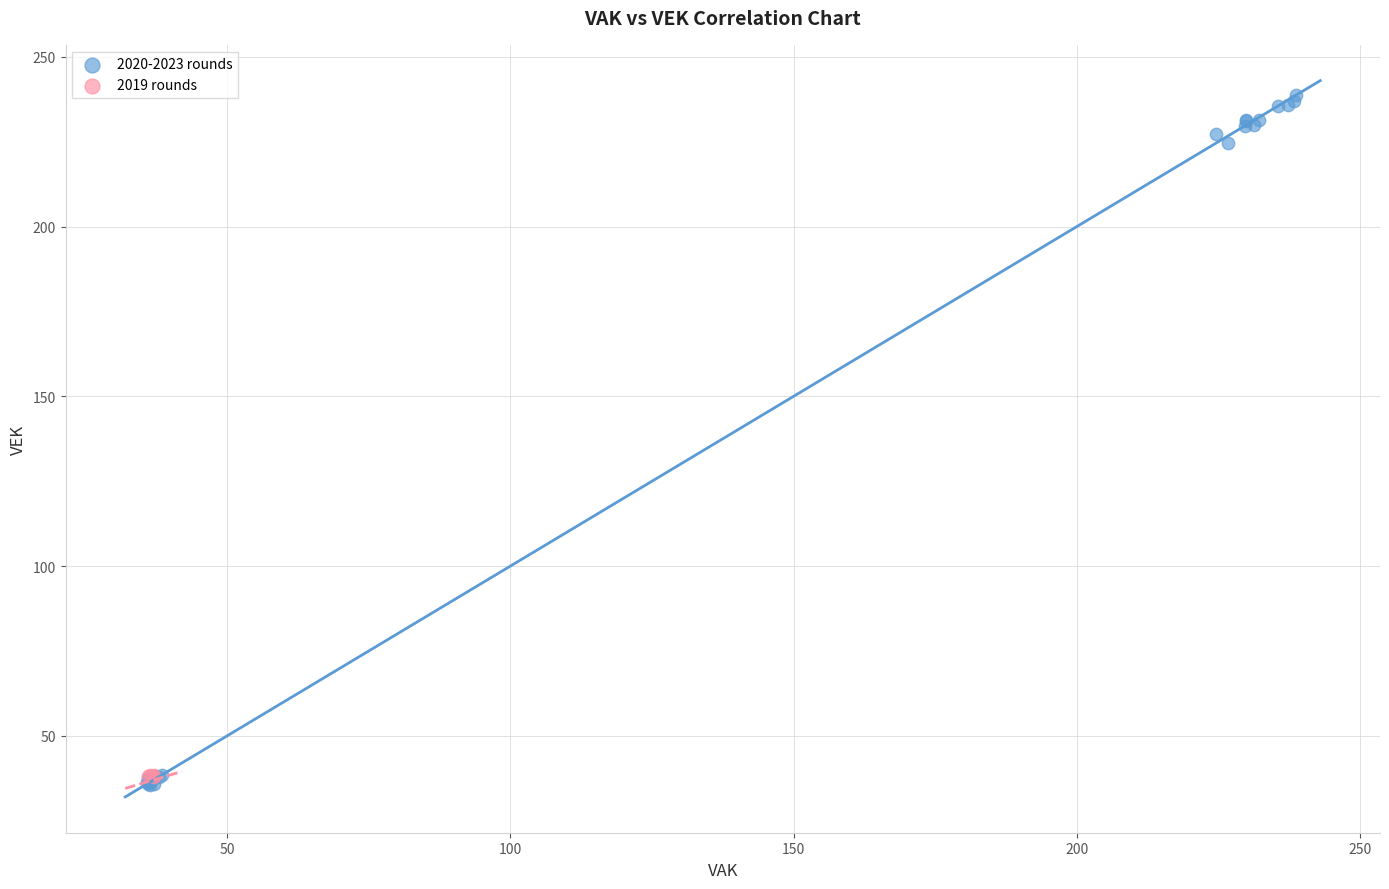

What are all the series names shown in the legend?

2020-2023 rounds, 2019 rounds